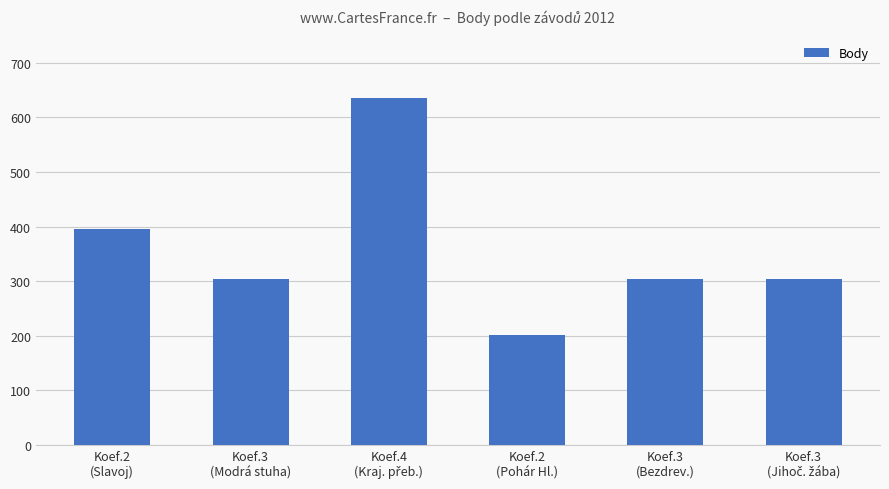

What is the difference between the second highest and second lowest values?

93